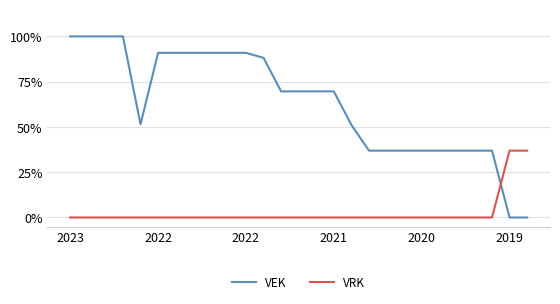

What is the sum of all VEK values?

17.1